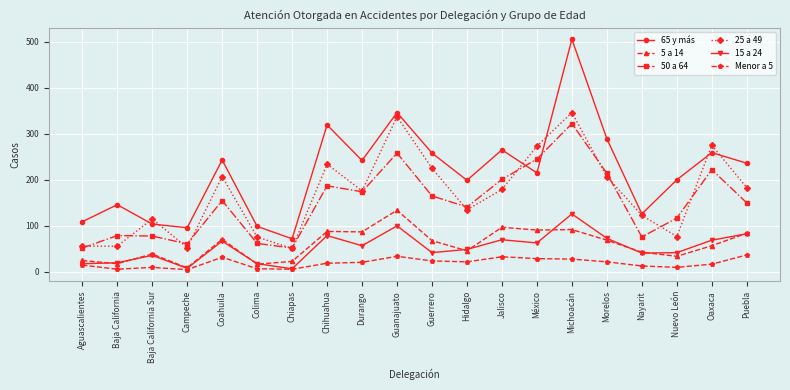

How many interior local peaks does the 50 a 64 series have?

6